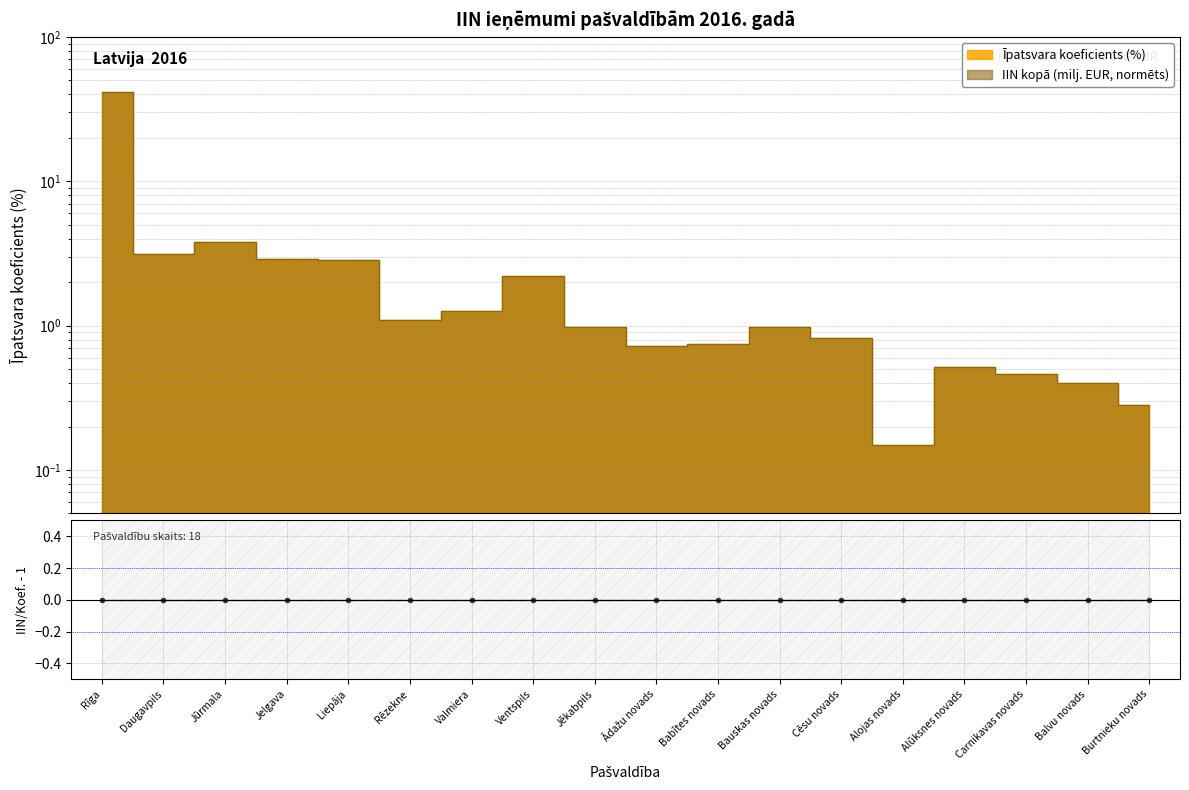

What is the sum of all IIN kopā (milj. EUR) values?

64.7